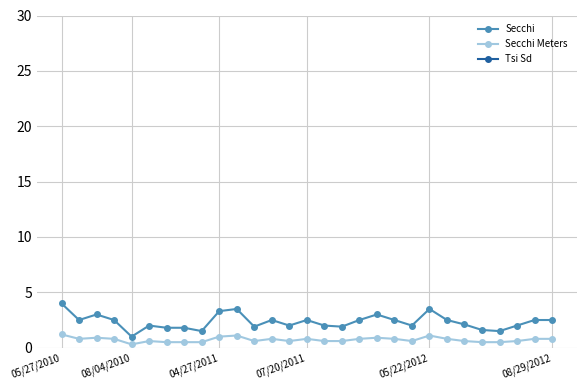

Between 20 and 23, which is larger?

23